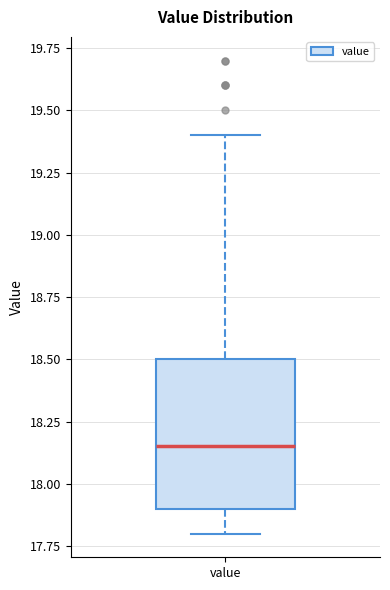

Where is the upper edge of the box for value on the y-axis? The values are not printed on the chart, so give them approximately, as read against the axis.

18.50